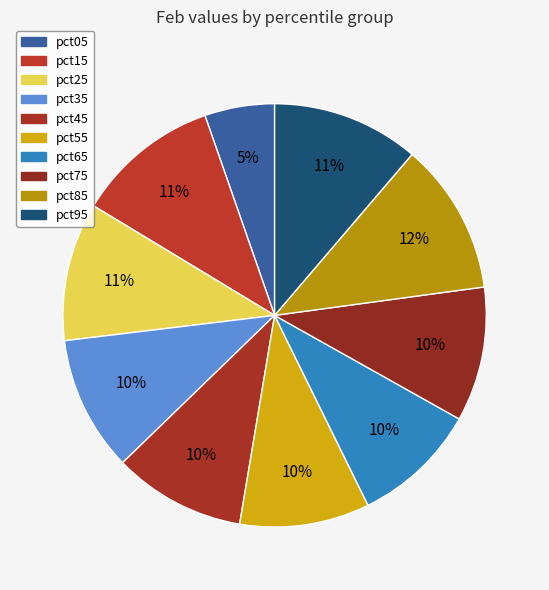

How many slices are in this pie chart?

10